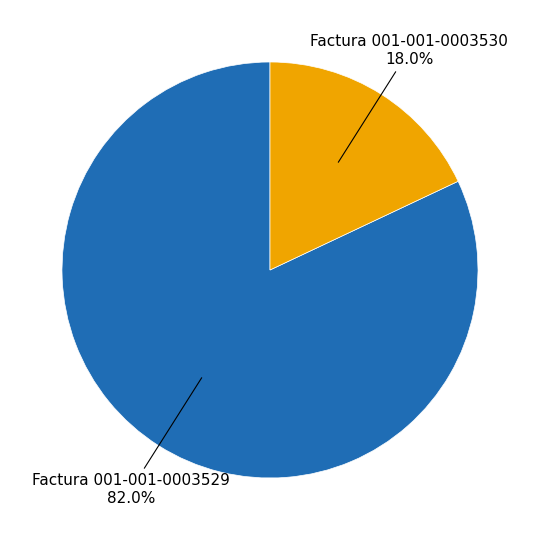

Does any single category account for the majority?

Yes